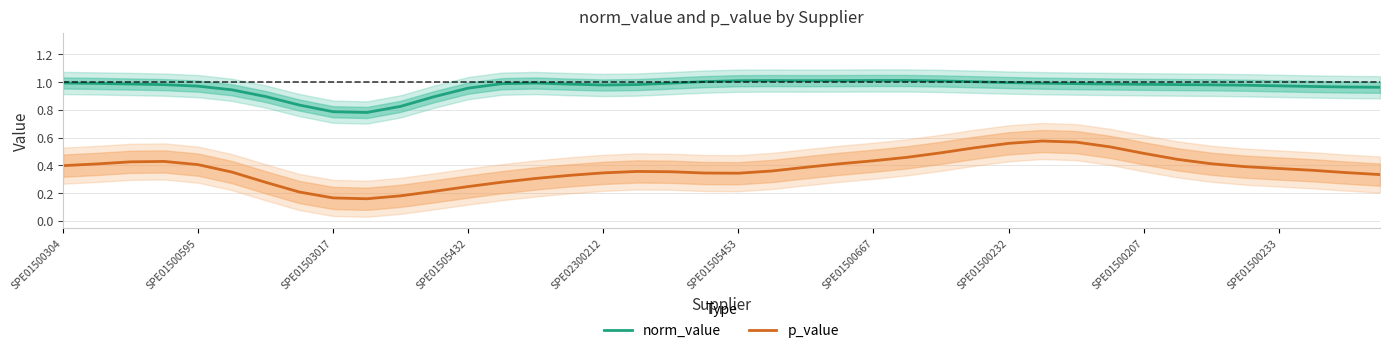

In norm_value, how many points are lower than both neighbors (excluding endpoints)?

3